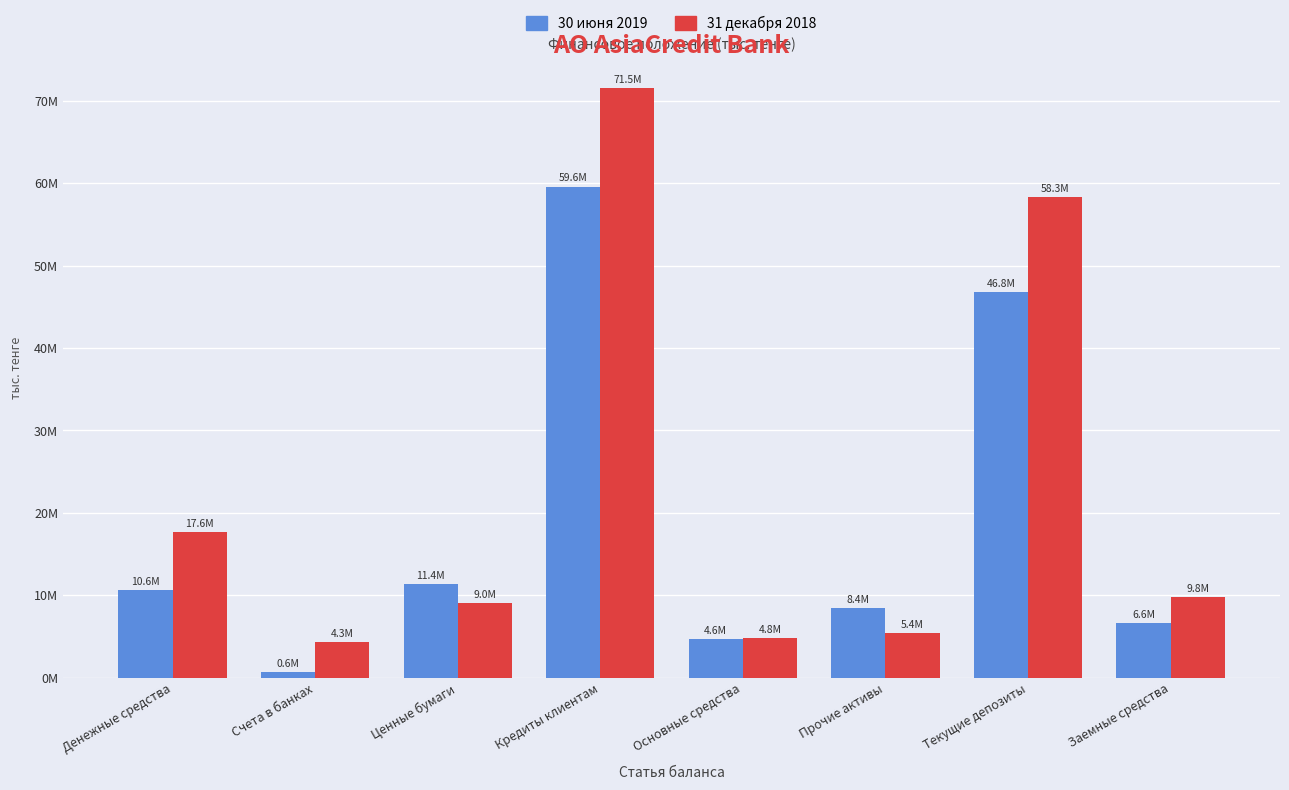

What is the maximum value for 31 декабря 2018?

71546379